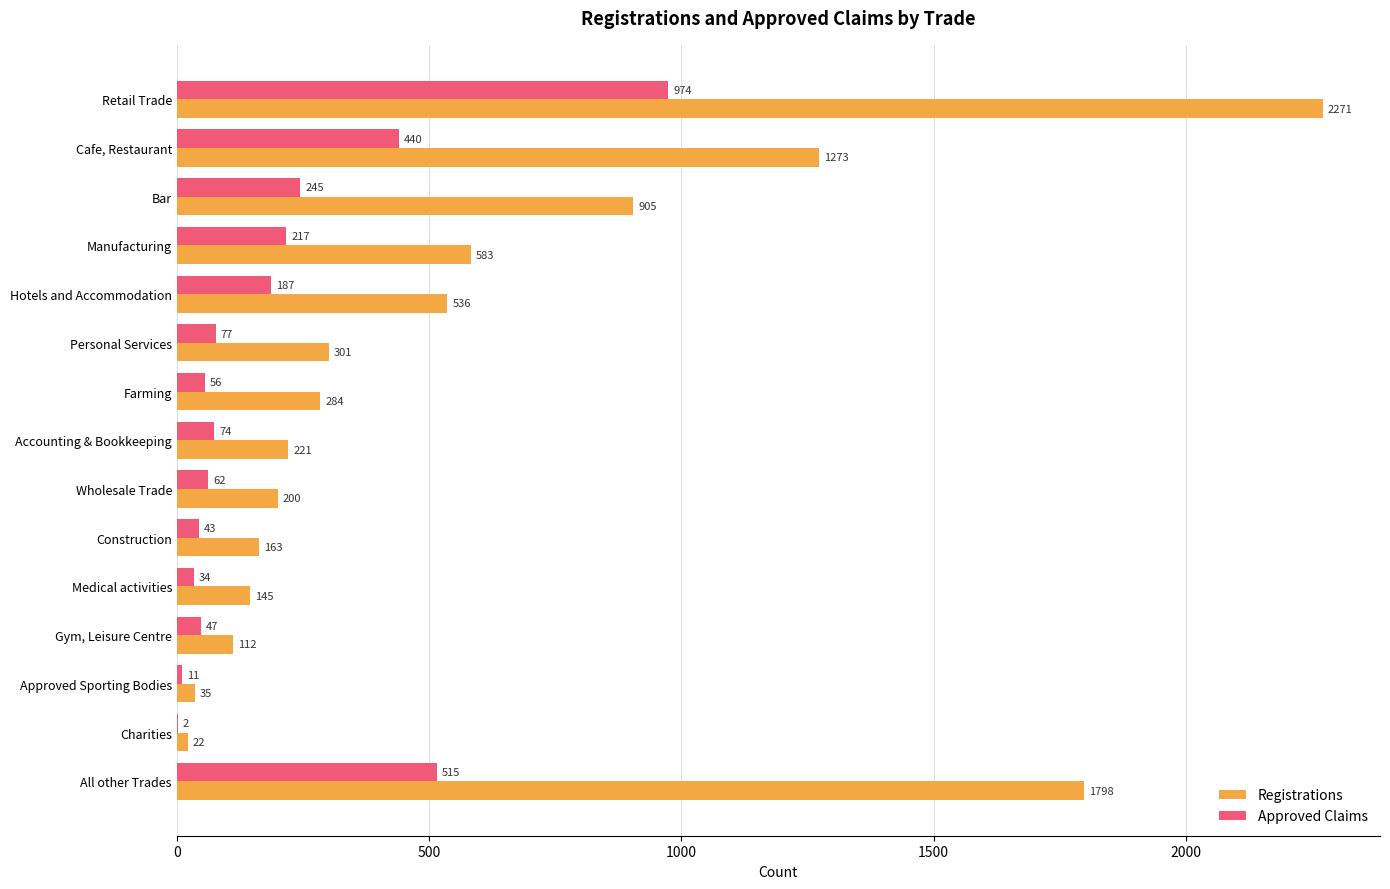

True or false: Registrations has a value of 35 at Approved Sporting Bodies.

True